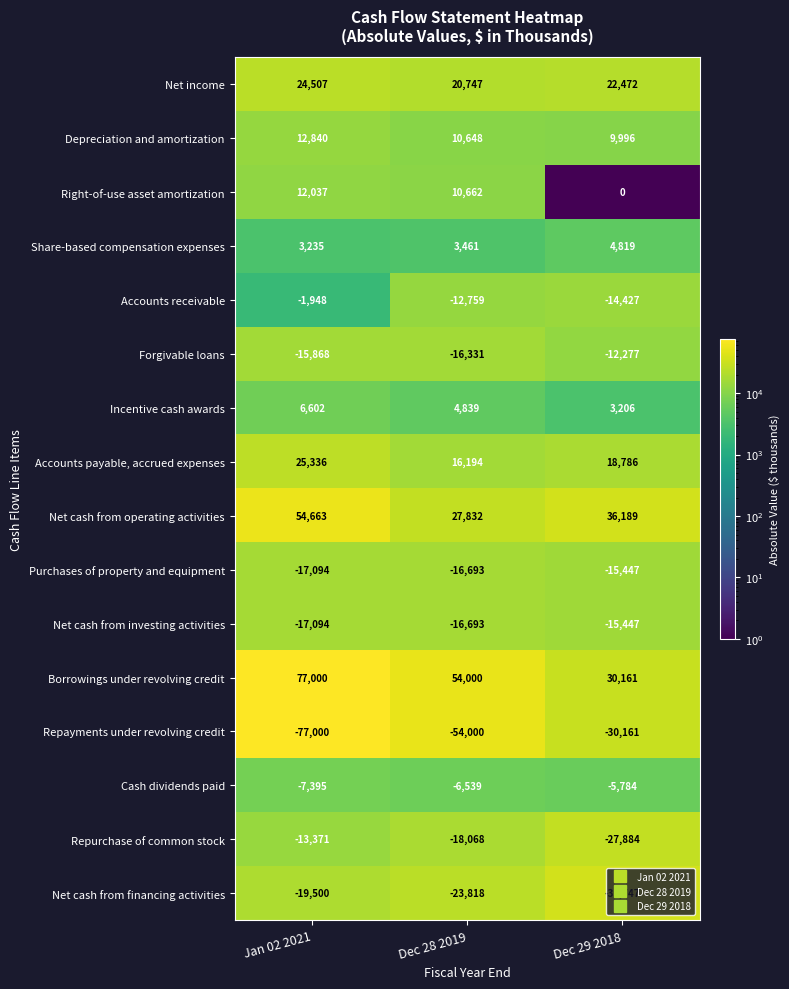

At which label does Net cash from operating activities first exceed 36189?

Jan 02 2021